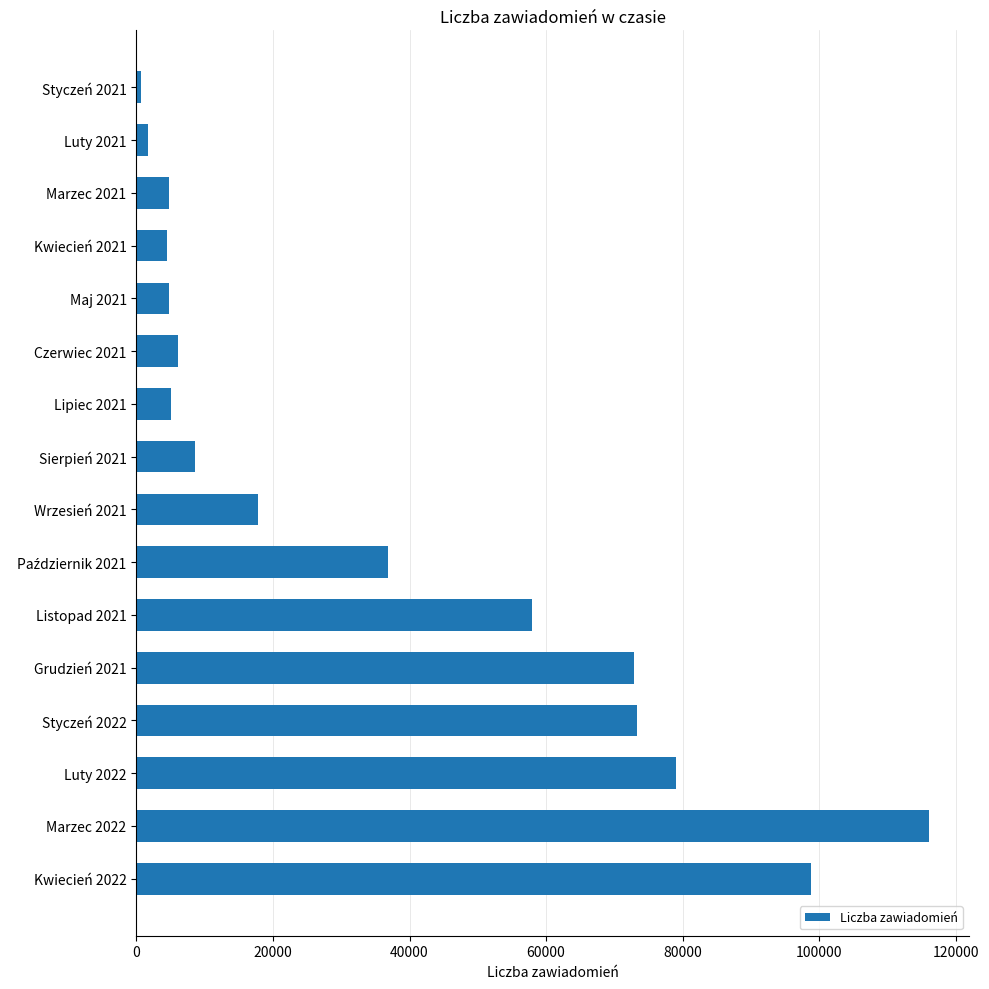

The value at Wrzesień 2021 is 17874. True or false?

True